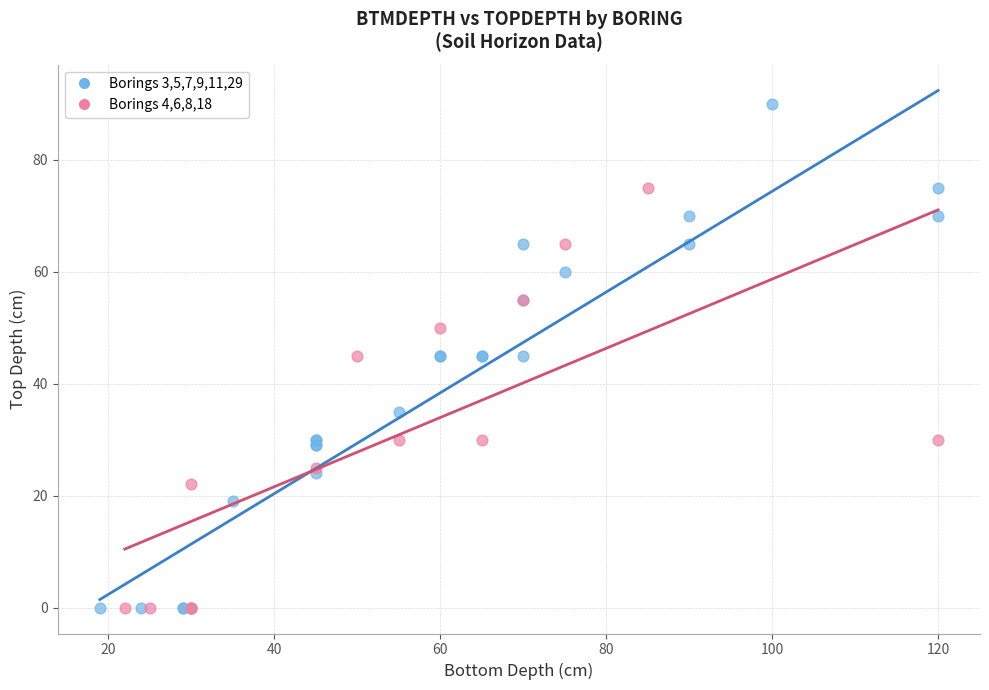

Which series contains the highest Y value?

Borings 3,5,7,9,11,29